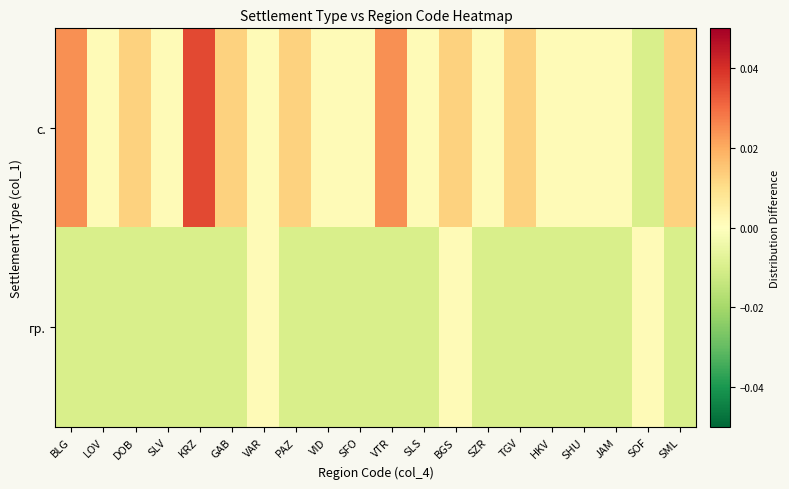

Which series has the widest spread of values?

с.